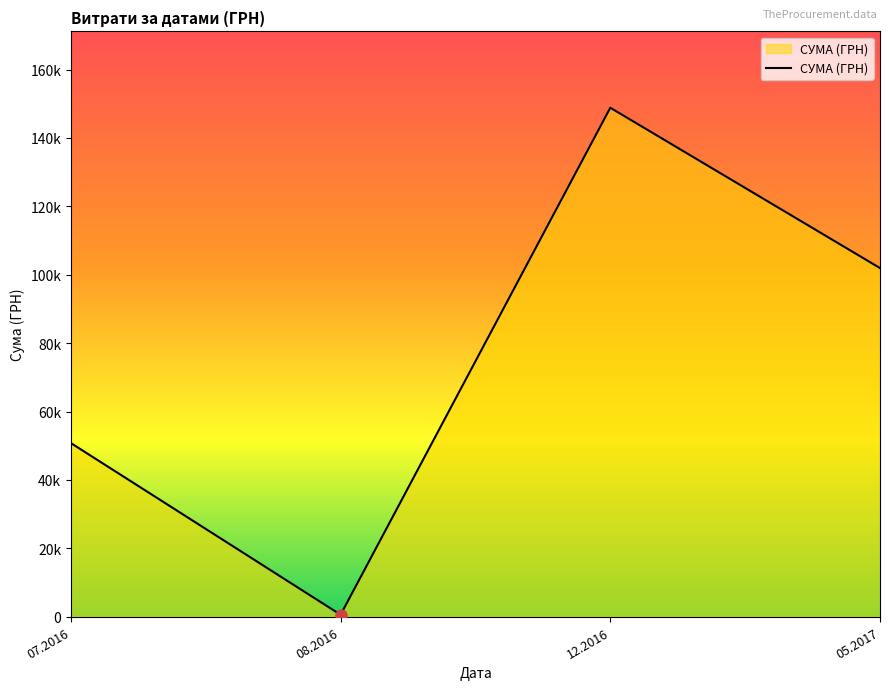

Is this an area chart (filled region under the line)?

Yes